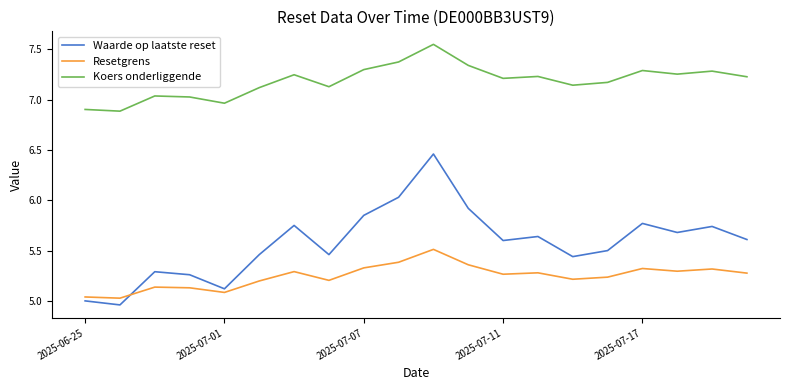

True or false: Resetgrens has more than 2 points higher than both neighbors.

True